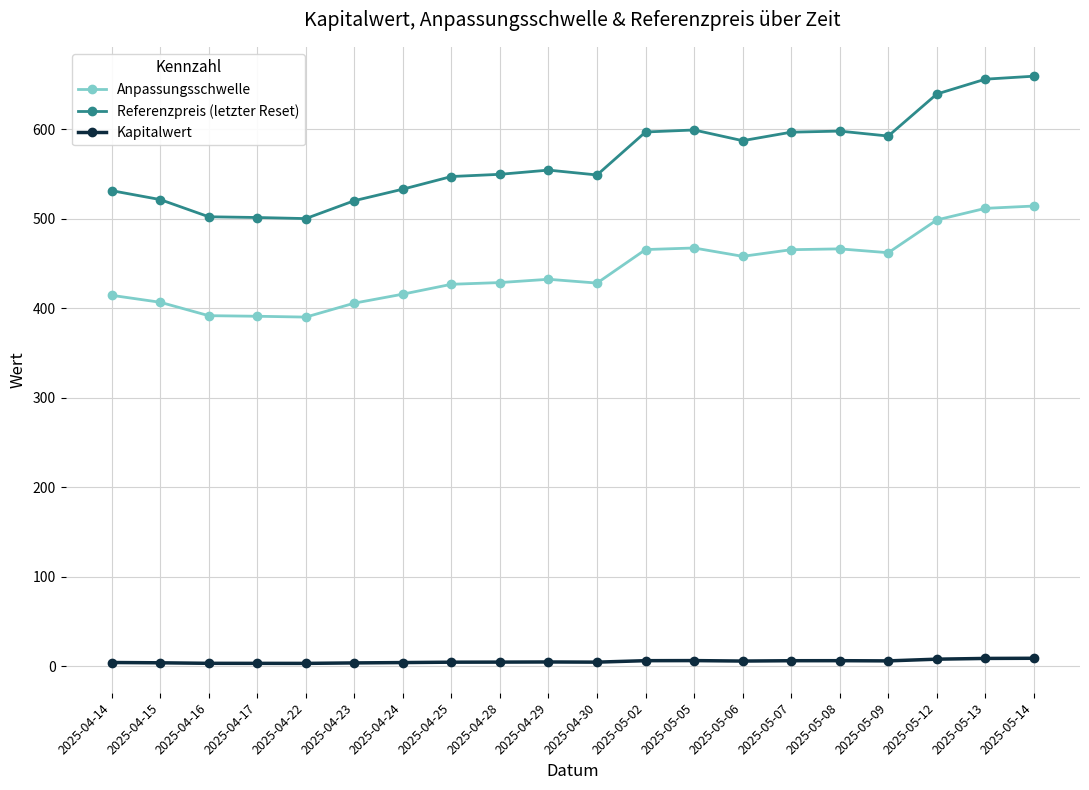

What is the label of the 15th point from the left?

2025-05-07